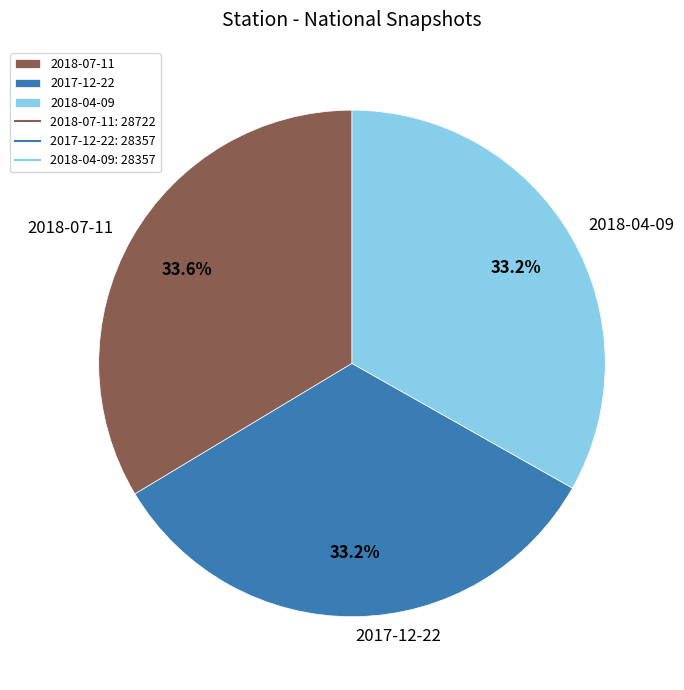

Is it true that 2018-04-09 is 40% of the pie?

False